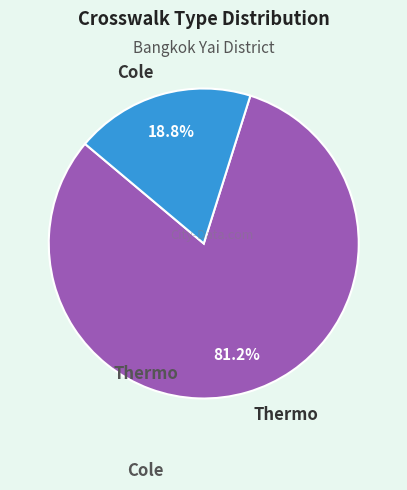

To the nearest percent, what is the combined percentage of Cole and Thermo?

100%